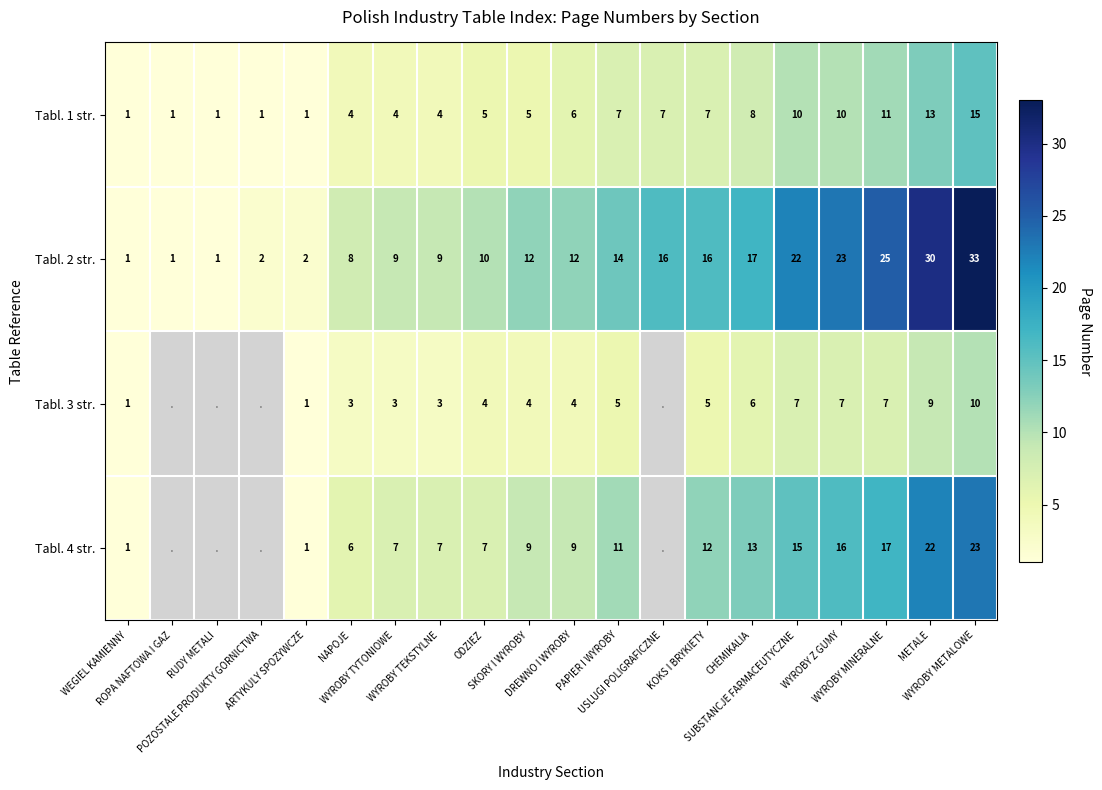

At which label is Tabl. 2 str. closest to 17?

CHEMIKALIA